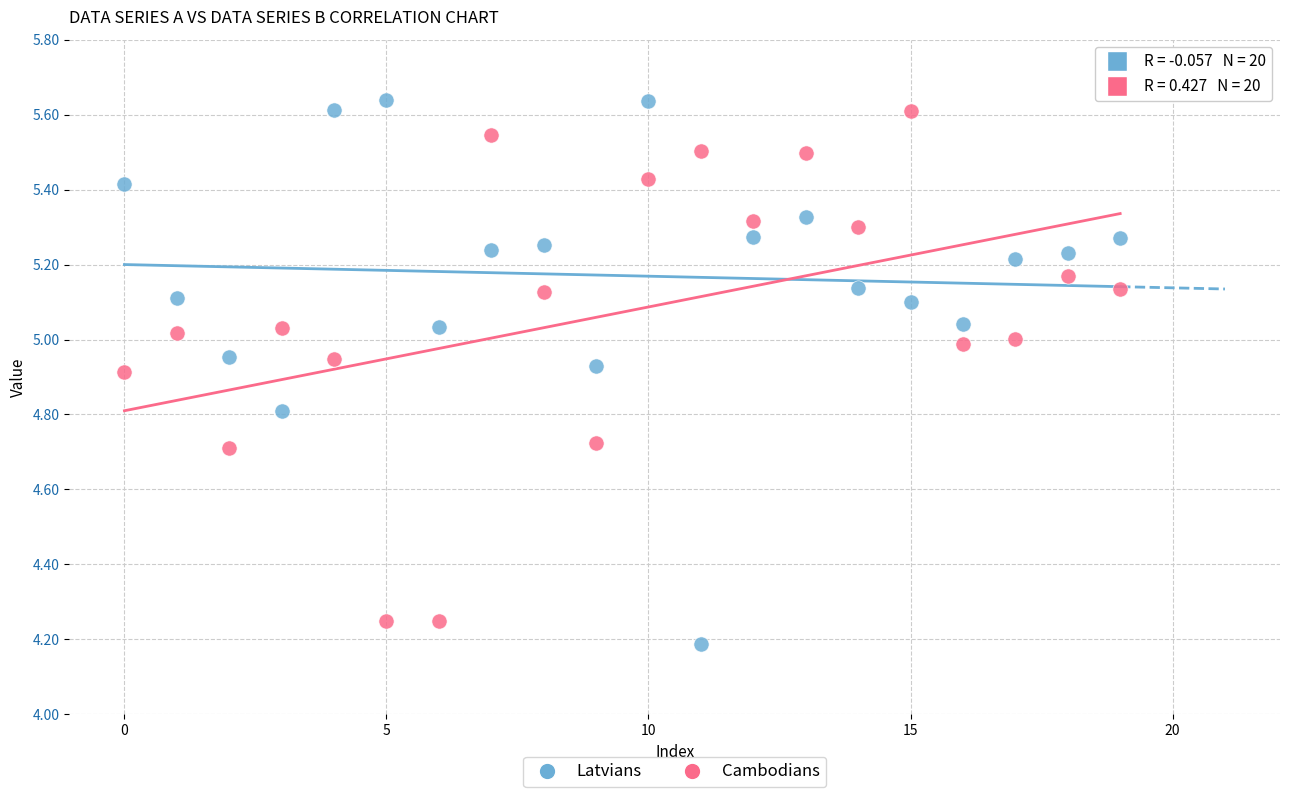

Across all data points, what is the range of Y values (max minus min)?

1.5